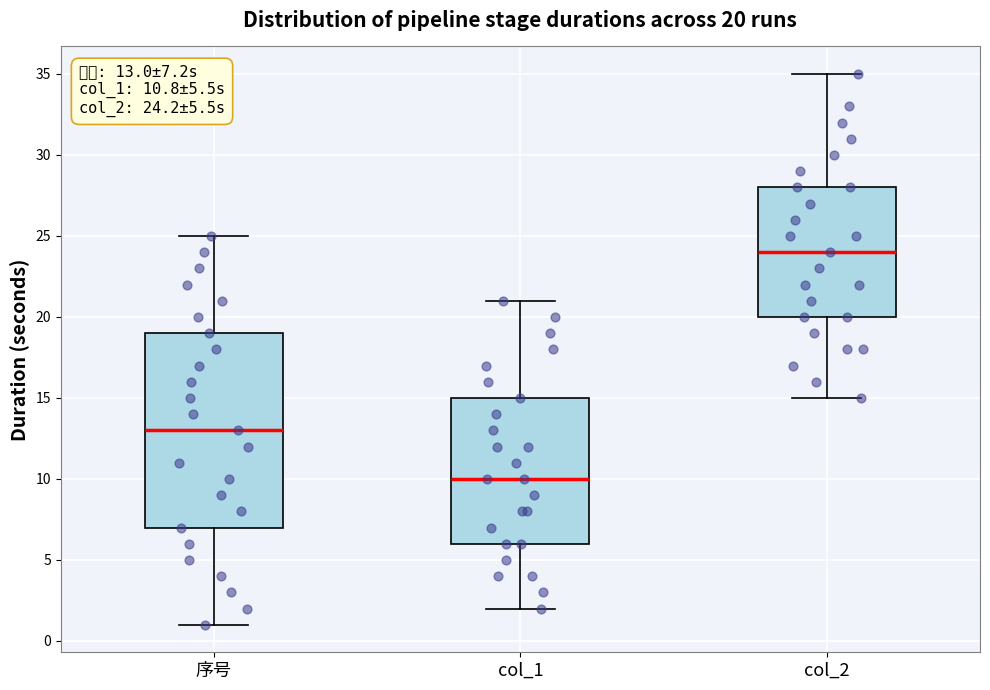

Which box's median line is the highest?

col_2